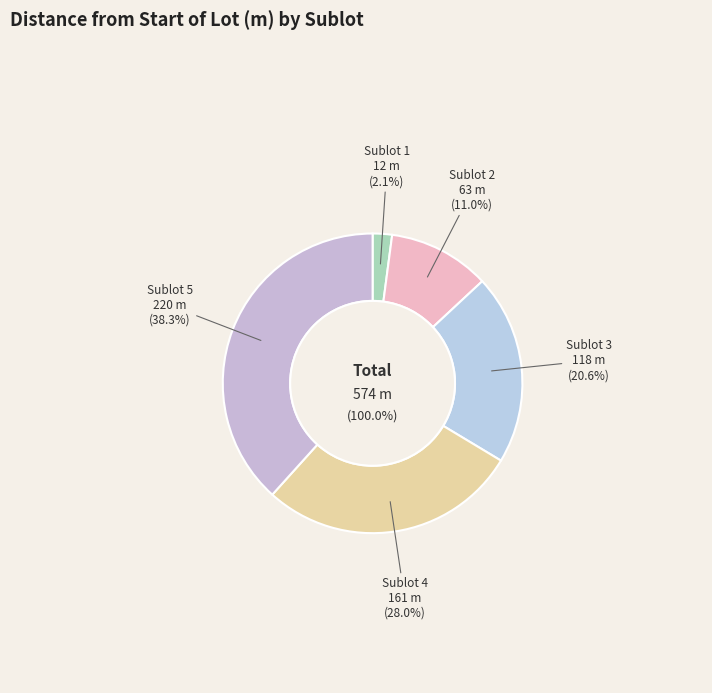

True or false: Sublot 4 accounts for 20% of the total.

False